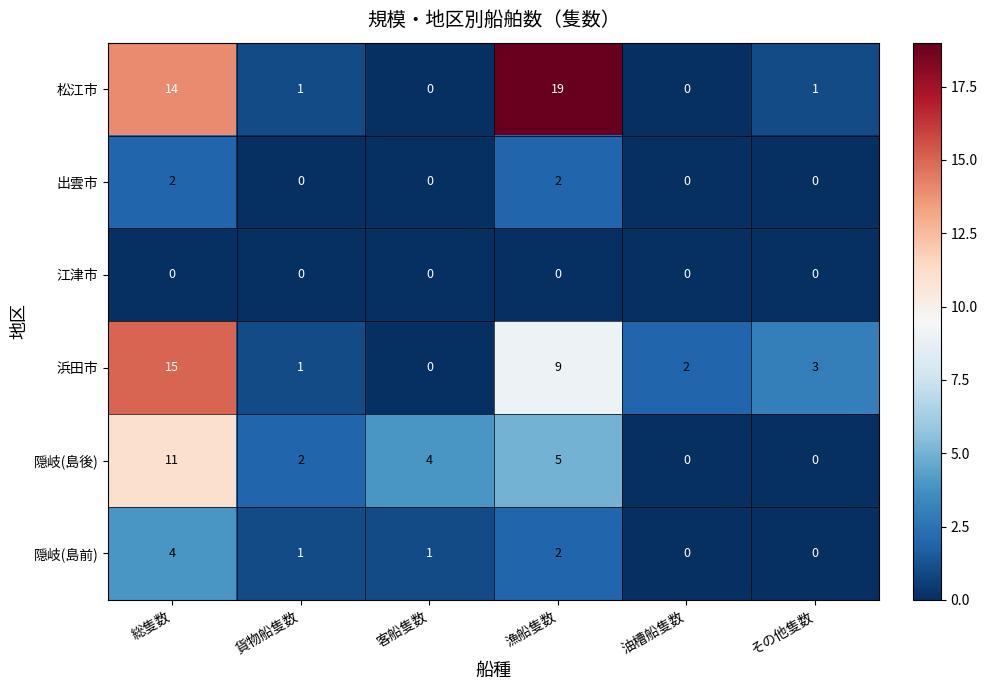

The 隠岐(島前) series shows 3 at 漁船隻数. True or false?

False